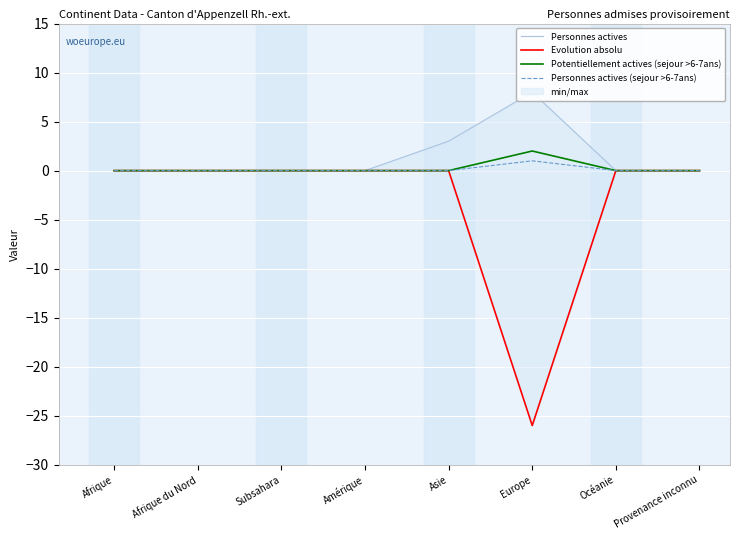

At which category does Personnes actives reach its first local peak?

Europe